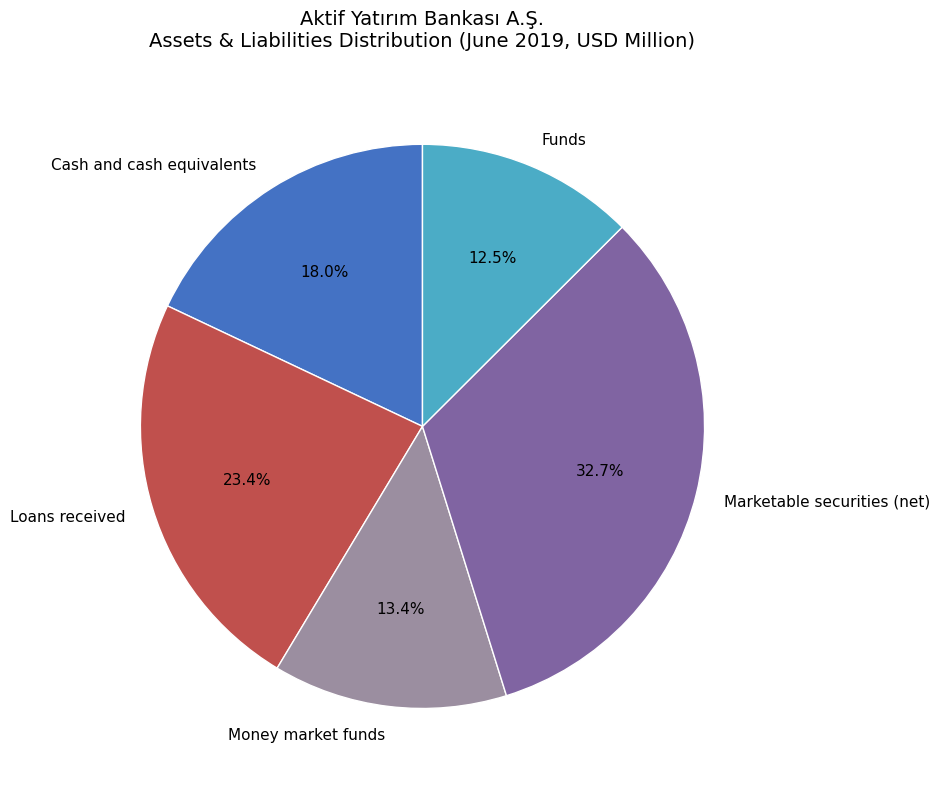

Rank the categories by value from highest to lowest.

Marketable securities (net), Loans received, Cash and cash equivalents, Money market funds, Funds